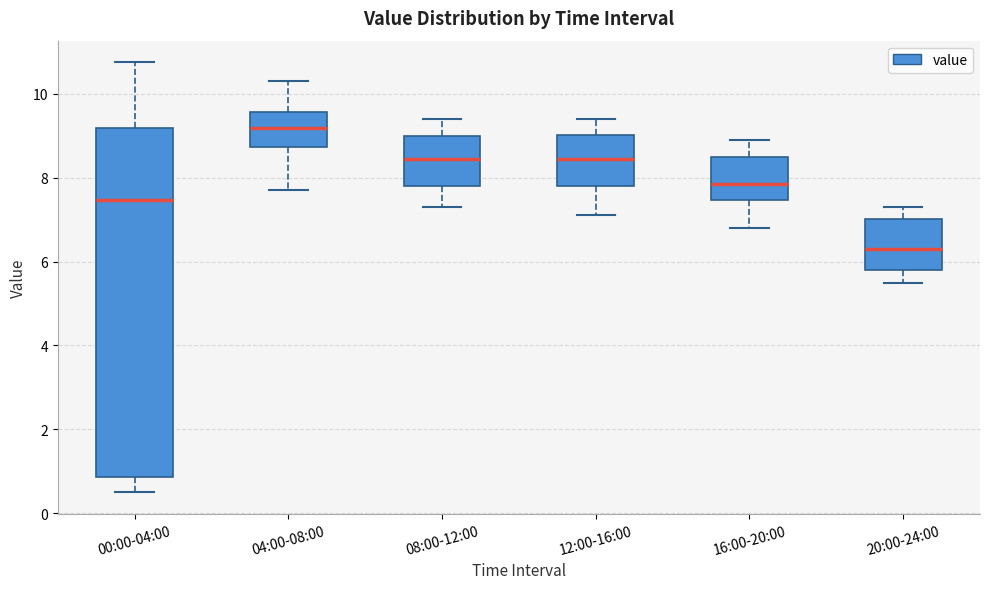

Which box has the highest median line?

04:00-08:00